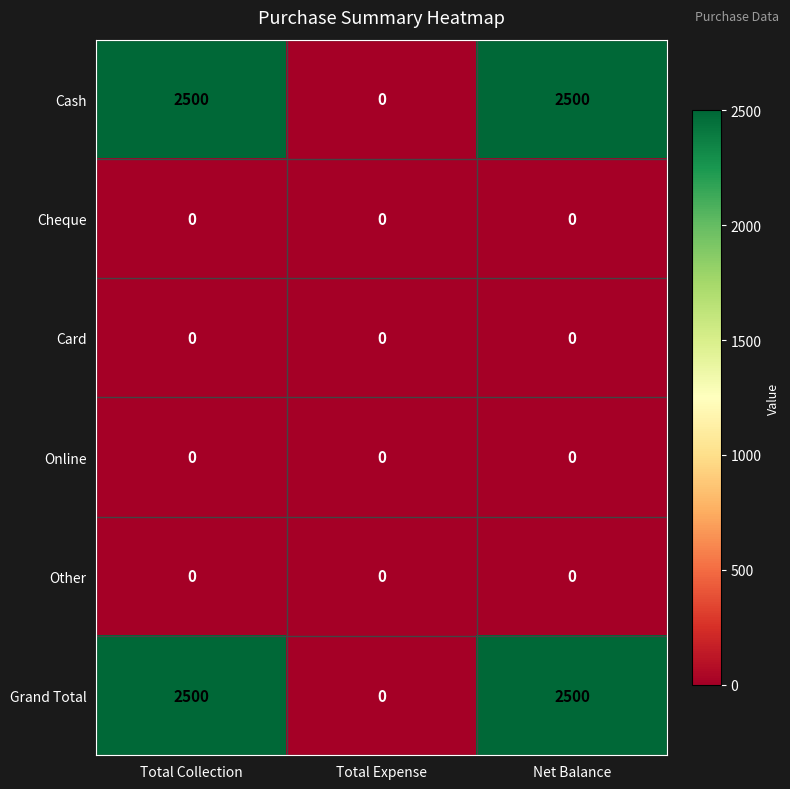

The Cheque series shows 0 at Total Expense. True or false?

True